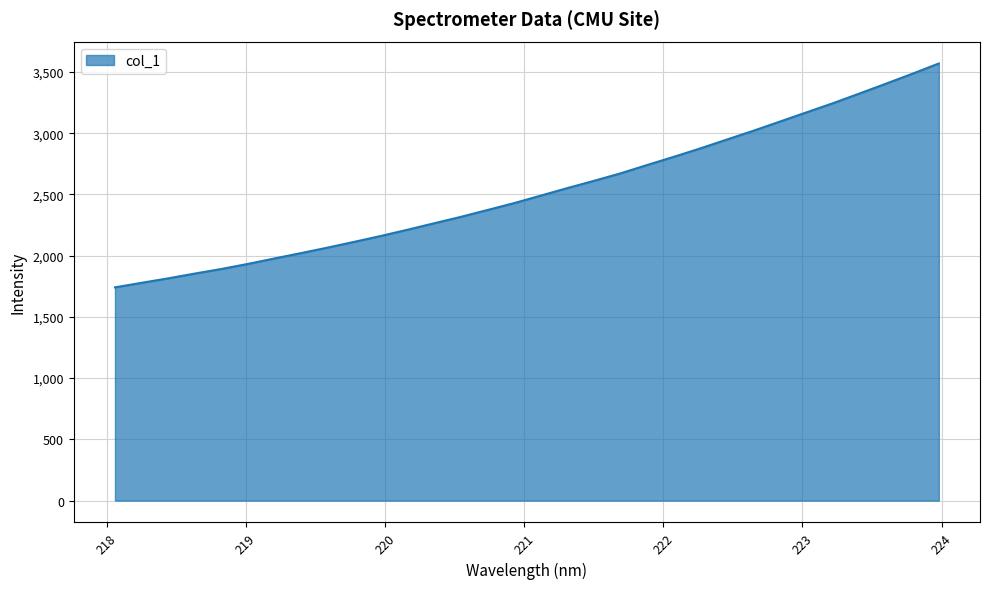

What is the maximum value shown in the chart?

3569.1